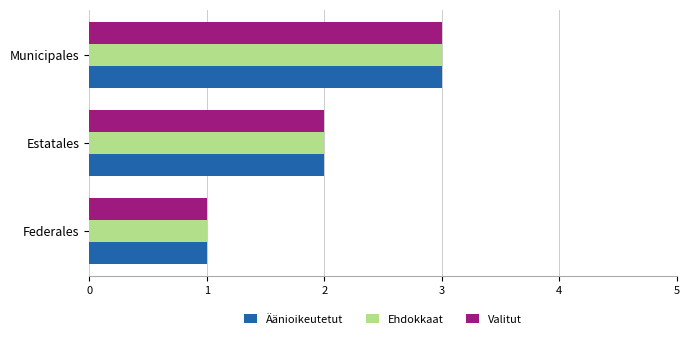

True or false: Valitut has a value of 3 at Estatales.

False